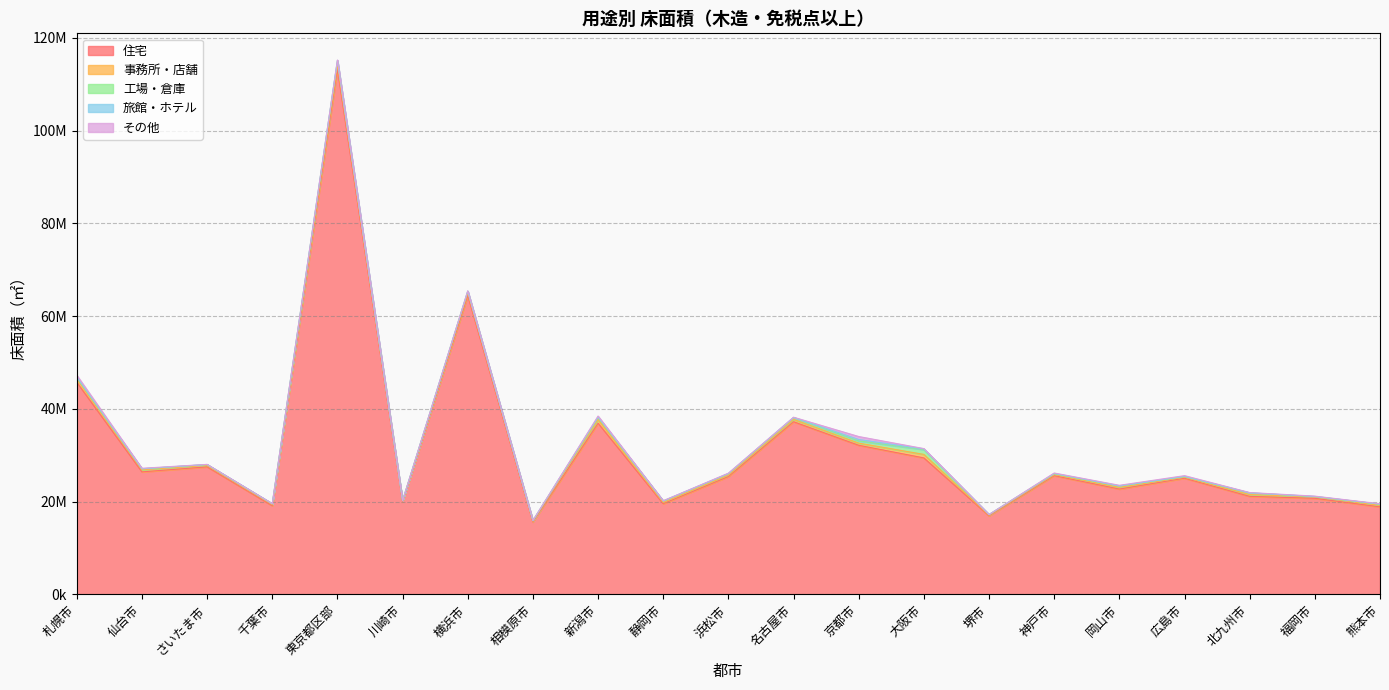

How many interior local valleys does the 旅館・ホテル series have?

6